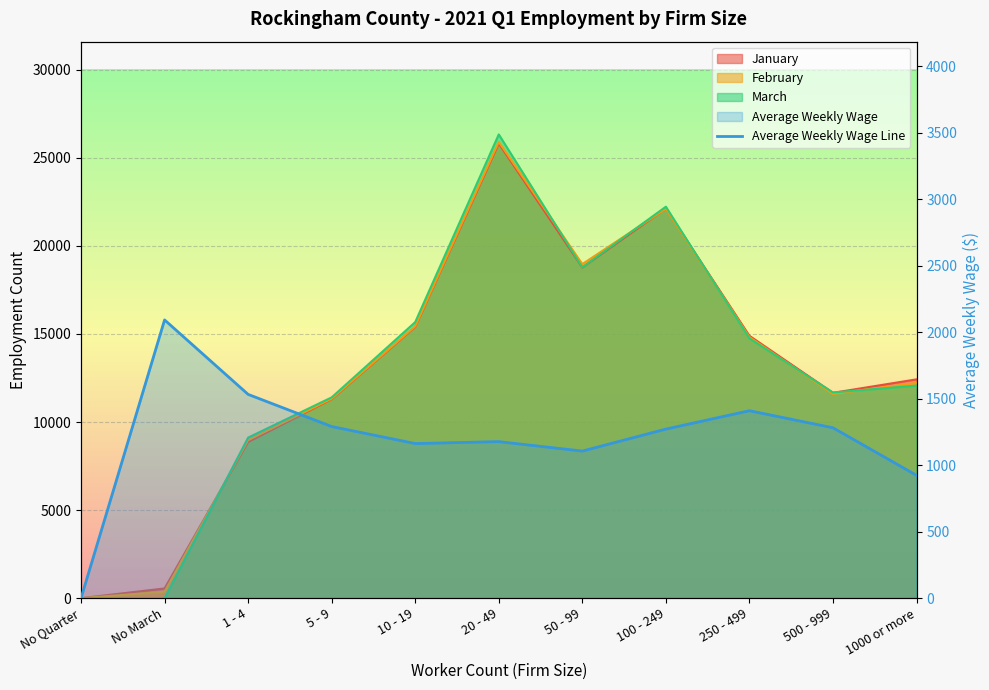

How many values exceed 1271?

6